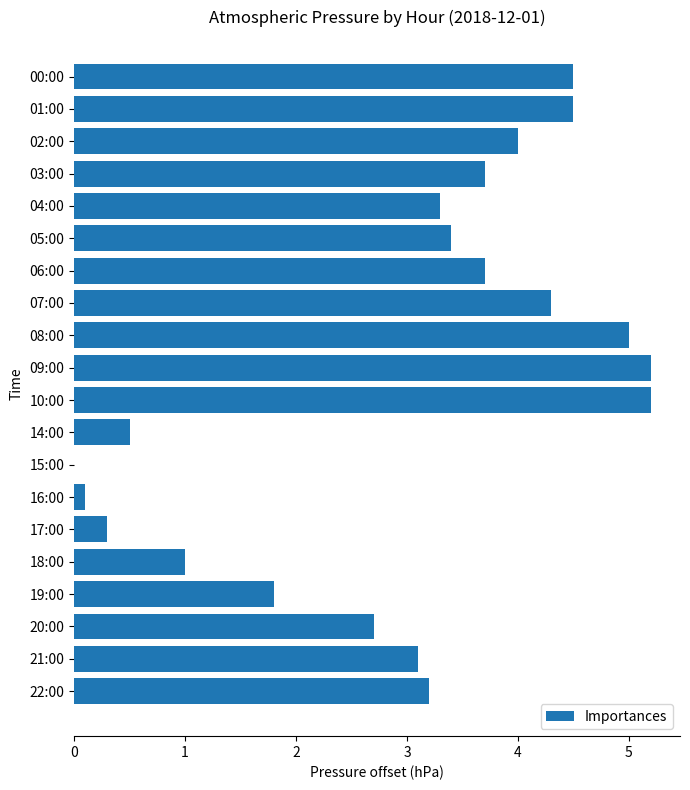

Which has a higher value, 08:00 or 19:00?

08:00